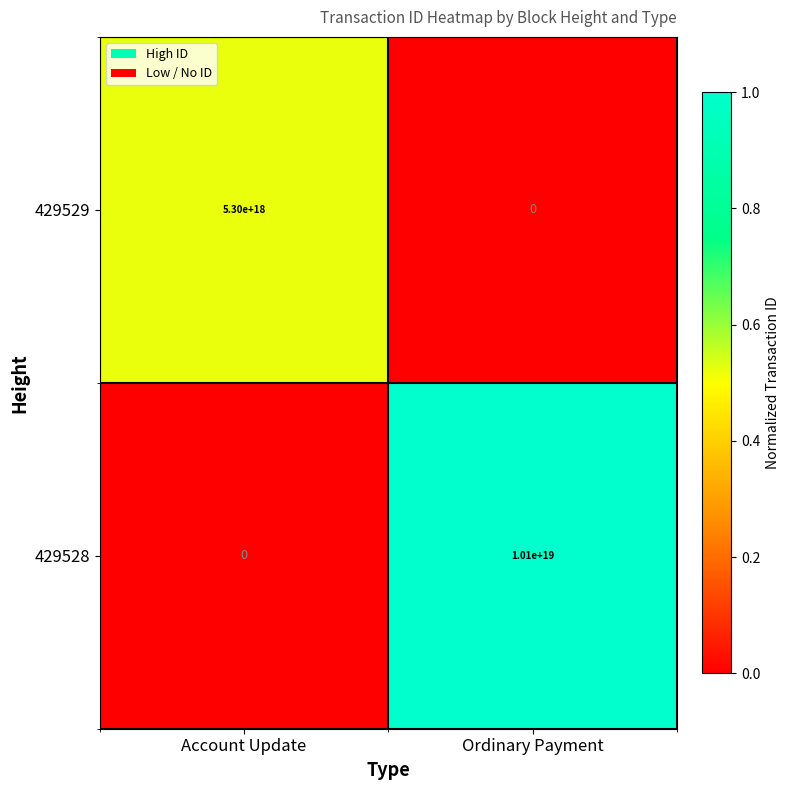

Rank the series by their maximum value, from highest to lowest.

429528, 429529